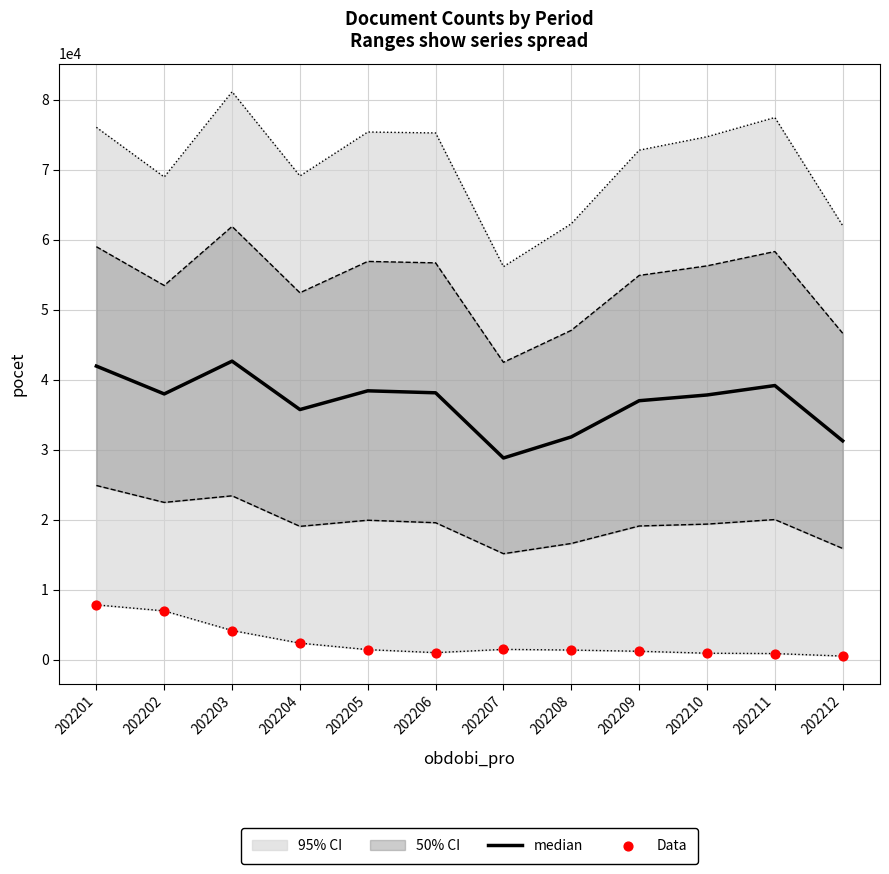

At which category is the sum across all series the highest?

202201